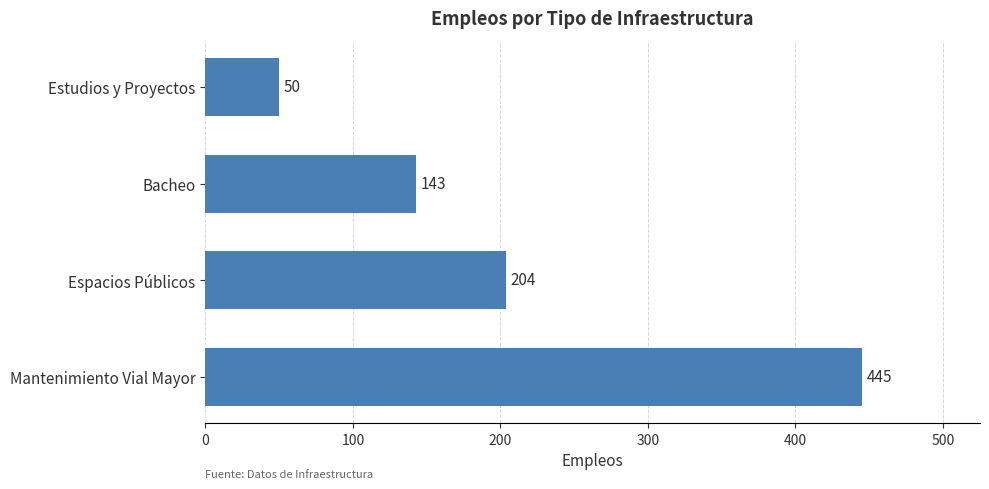

The value at Mantenimiento Vial Mayor is 445. True or false?

True